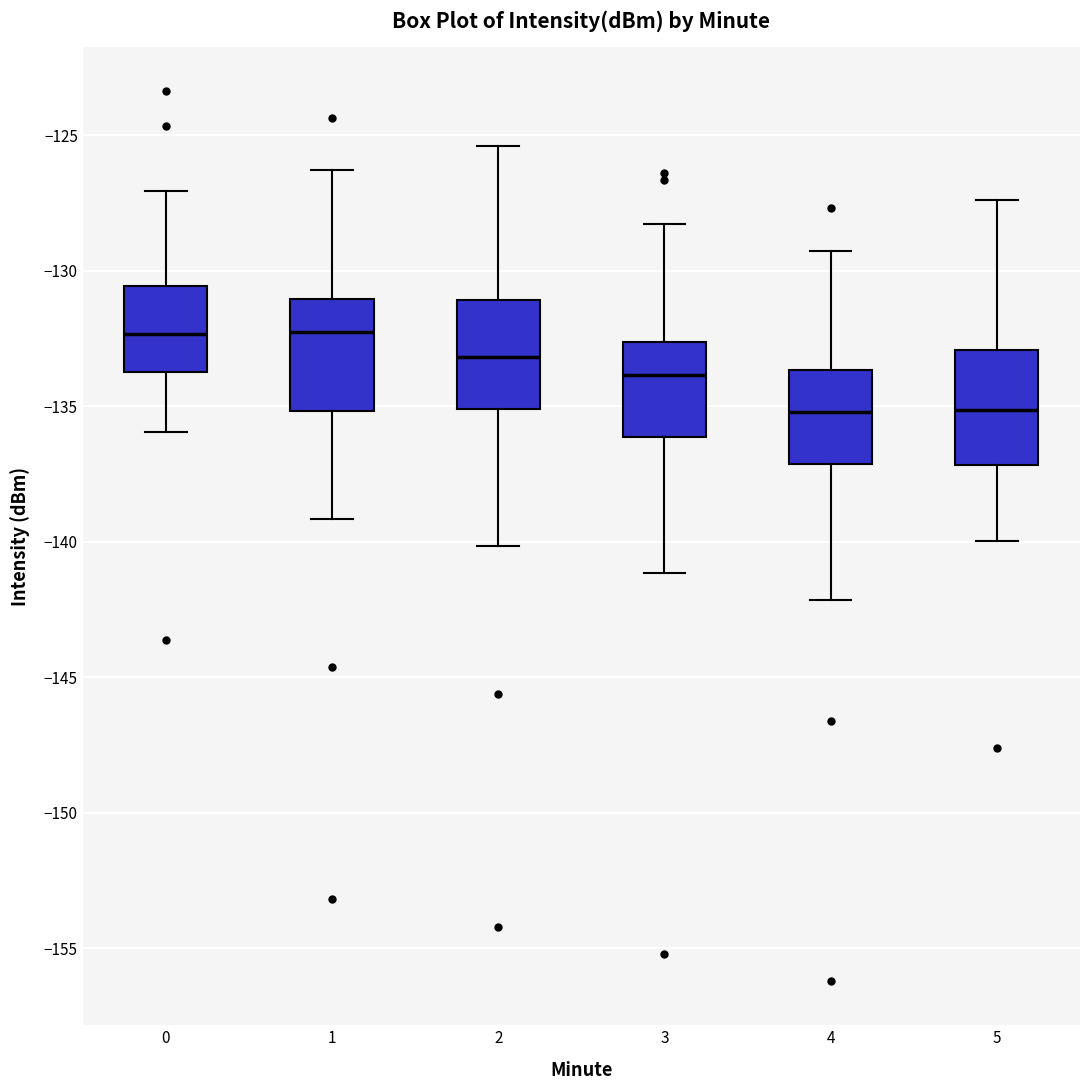

Reading left to right, transcribe this box plot: for each box, give where its median line is, the range the box spans, and where its two whiskers end, as read against the y-axis. The values are not printed on the chart, so give them approximately, as read against the axis.

0: median -132.5, box -134.0 to -130.5, whiskers -136.0 to -127.0
1: median -132.0, box -135.0 to -131.0, whiskers -139.0 to -126.5
2: median -133.0, box -135.0 to -131.0, whiskers -140.0 to -125.5
3: median -134.0, box -136.0 to -132.5, whiskers -141.0 to -128.5
4: median -135.0, box -137.0 to -133.5, whiskers -142.0 to -129.5
5: median -135.0, box -137.0 to -133.0, whiskers -140.0 to -127.5